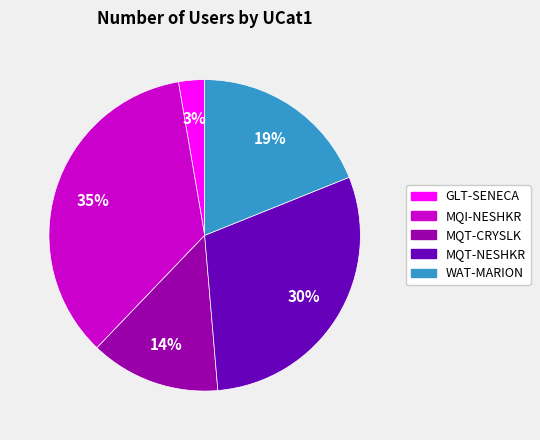

Which has a higher value, GLT-SENECA or MQT-NESHKR?

MQT-NESHKR